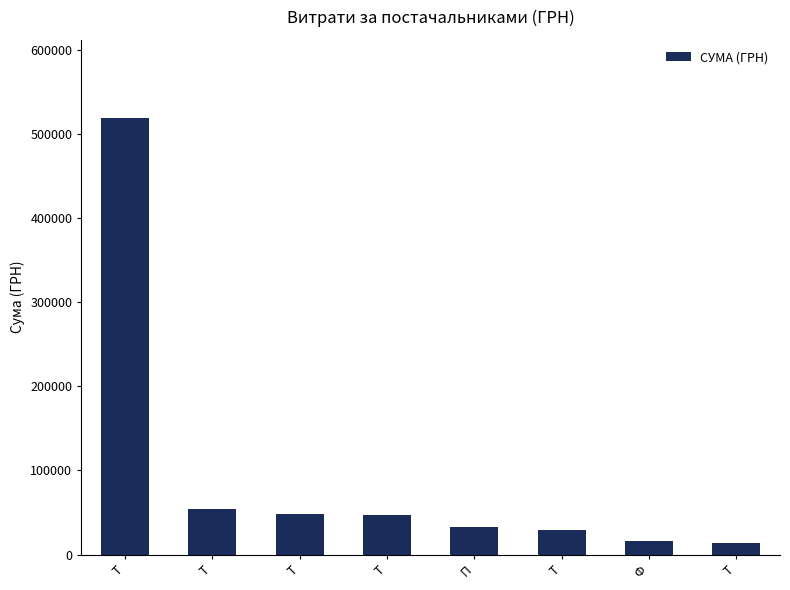

How many categories are shown in the chart?

8